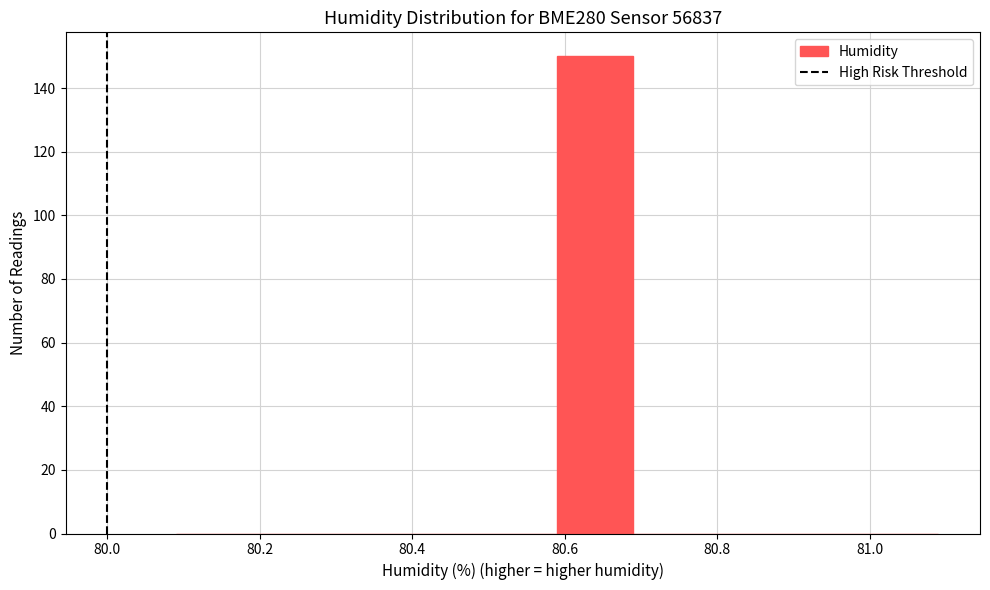

Reading left to right, transcribe this chart: for each bar, give the range it covers on the x-axis and its height. Neither the bar edges nor the heights are printed on the chart, so give them approximately, as read against the axes.

80.09 to 80.19: 0
80.19 to 80.29: 0
80.29 to 80.39: 0
80.39 to 80.49: 0
80.49 to 80.59: 0
80.59 to 80.69: 150
80.69 to 80.79: 0
80.79 to 80.89: 0
80.89 to 80.99: 0
80.99 to 81.09: 0